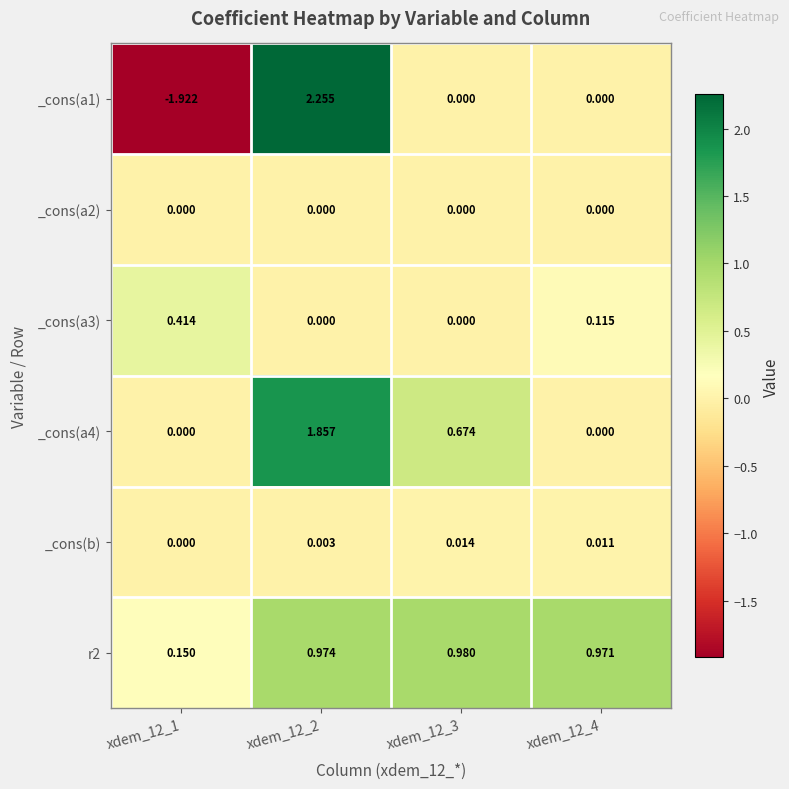

Which series changed the most between xdem_12_1 and xdem_12_3?

_cons(a1)